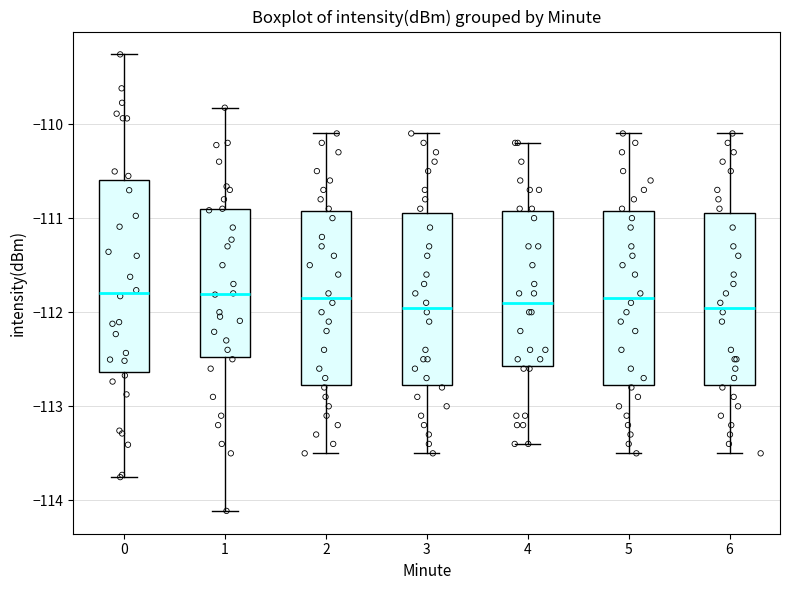

Which box is the tallest, from its lower edge to its upper edge?

0